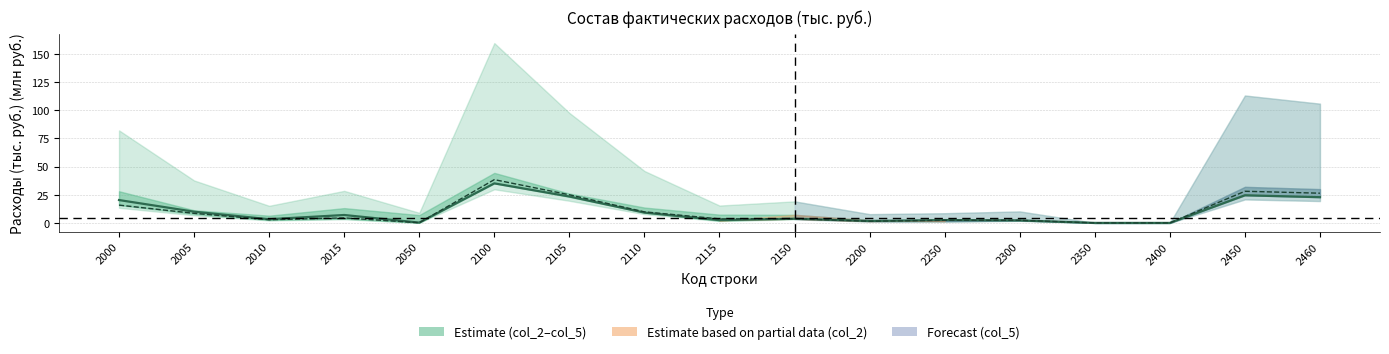

Reading left to right, extract all data points from this chart.

col_3 (кв. 2): 20.3	10.0	3.3	7.0	0.3	35.1	23.5	9.2	2.5	3.7	1.8	2.5	2.2	0.0	0.0	24.5	22.9
col_4 (кв. 3): 15.8	8.5	2.8	4.5	0.2	38.4	25.0	9.8	3.6	3.7	1.5	2.4	2.3	0.0	0.0	28.1	26.4